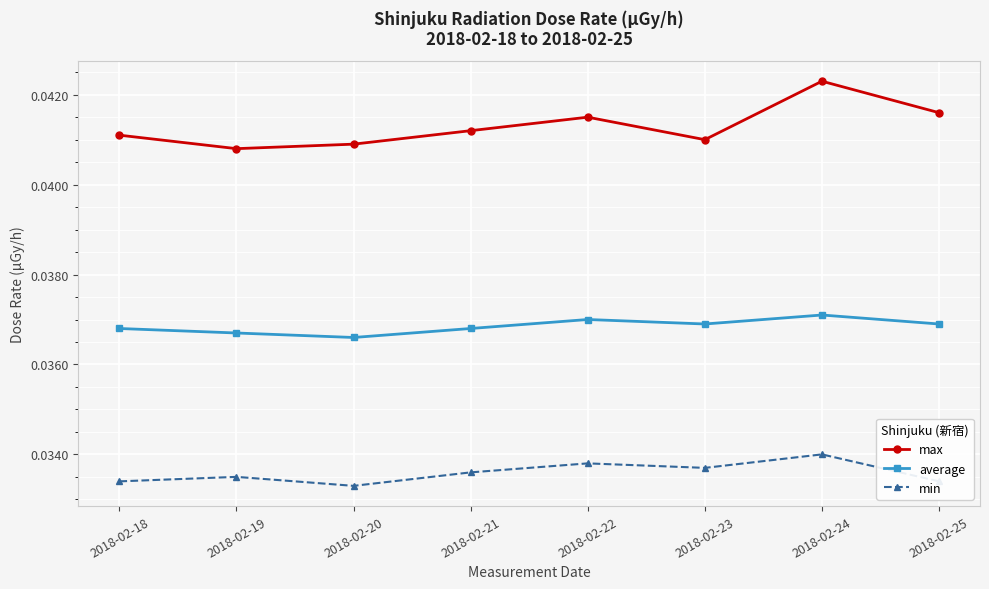

How many max values are between 0 and 1?

8